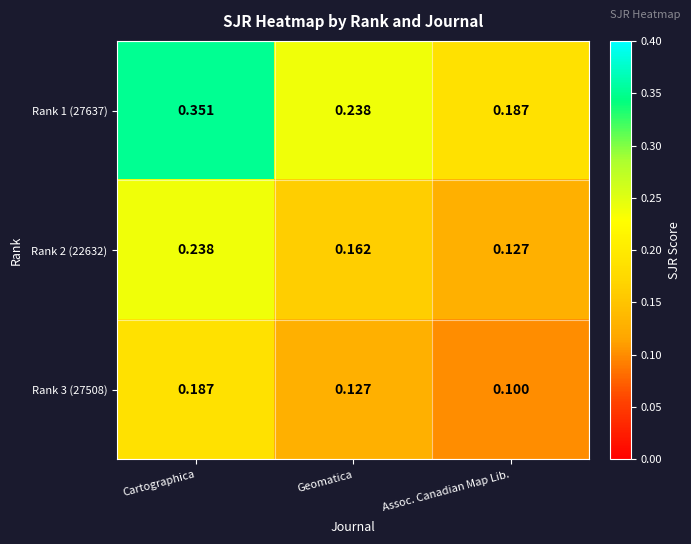

Which label corresponds to the smallest value in the chart?

Assoc. Canadian Map Lib.